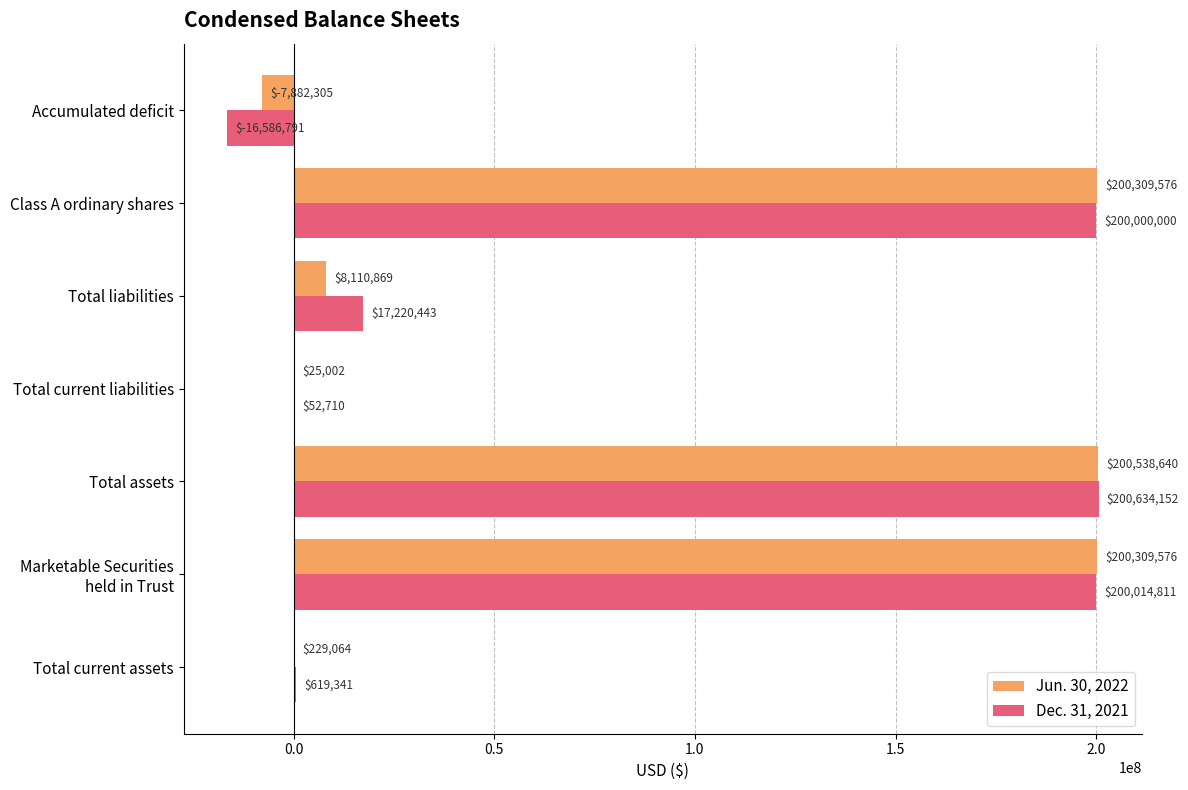

Which series has the largest range (max minus min)?

Dec. 31, 2021